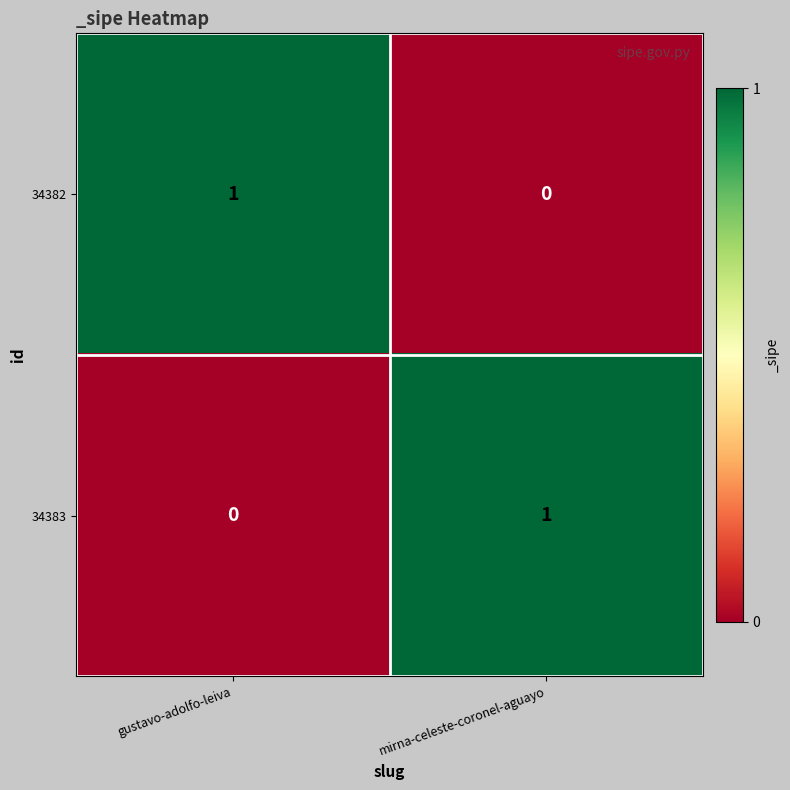

The 34383 series shows 2 at mirna-celeste-coronel-aguayo. True or false?

False